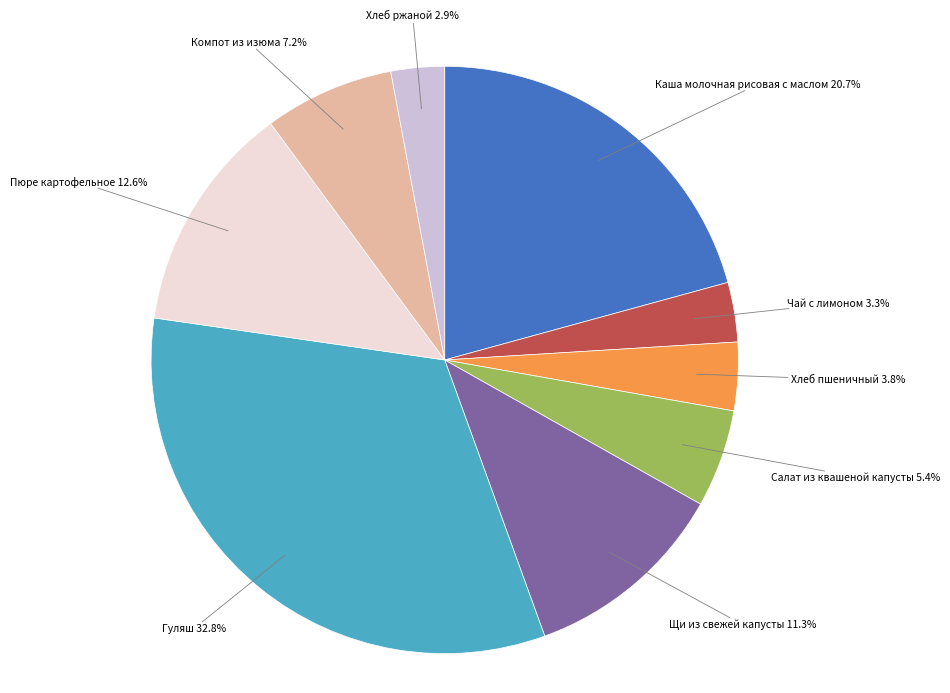

Does any single category account for the majority?

No